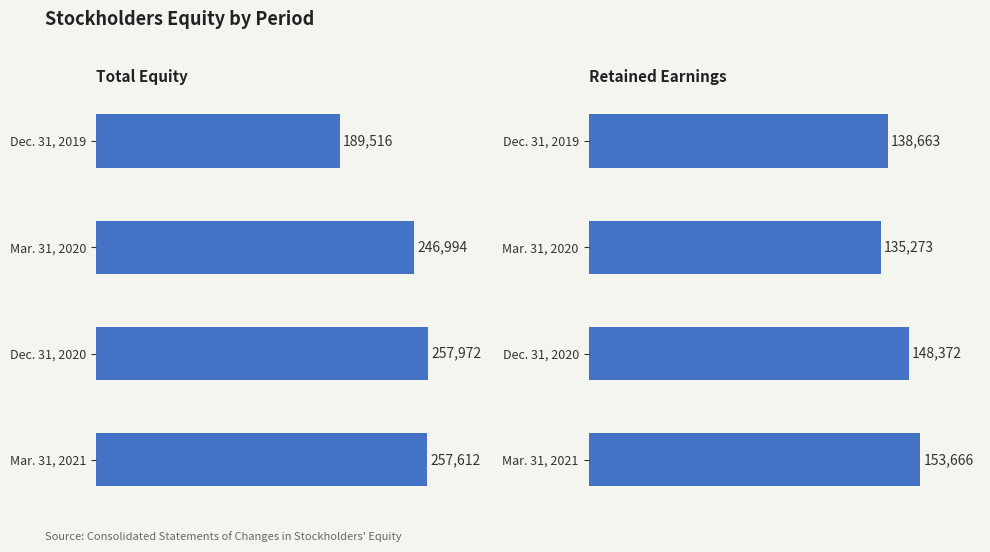

The value of Total Equity at Dec. 31, 2020 is 394516. True or false?

False